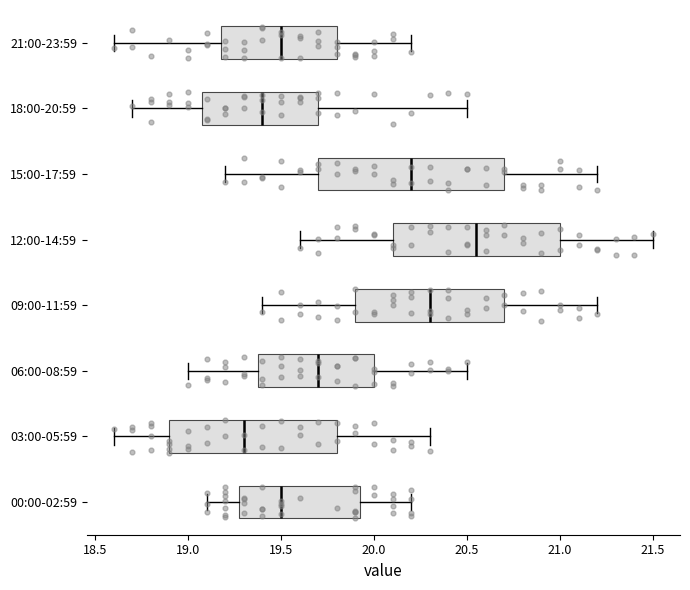

Reading bottom to top, transcribe this box plot: for each box, give where its median line is, the range the box spans, and where its two whiskers end, as read against the x-axis. The values are not printed on the chart, so give them approximately, as read against the axis.

00:00-02:59: median 19.50, box 19.30 to 19.95, whiskers 19.10 to 20.20
03:00-05:59: median 19.30, box 18.90 to 19.80, whiskers 18.60 to 20.30
06:00-08:59: median 19.70, box 19.40 to 20.00, whiskers 19.00 to 20.50
09:00-11:59: median 20.30, box 19.90 to 20.70, whiskers 19.40 to 21.20
12:00-14:59: median 20.55, box 20.10 to 21.00, whiskers 19.60 to 21.50
15:00-17:59: median 20.20, box 19.70 to 20.70, whiskers 19.20 to 21.20
18:00-20:59: median 19.40, box 19.10 to 19.70, whiskers 18.70 to 20.50
21:00-23:59: median 19.50, box 19.20 to 19.80, whiskers 18.60 to 20.20